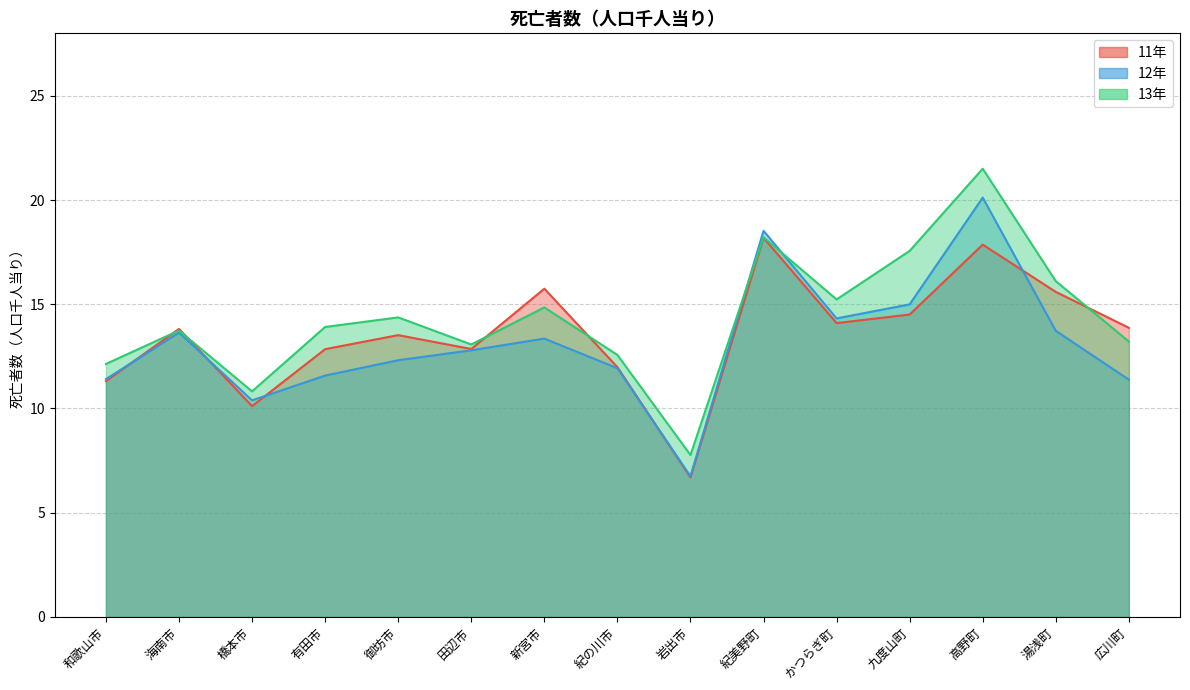

What is the label of the 9th point from the left?

岩出市